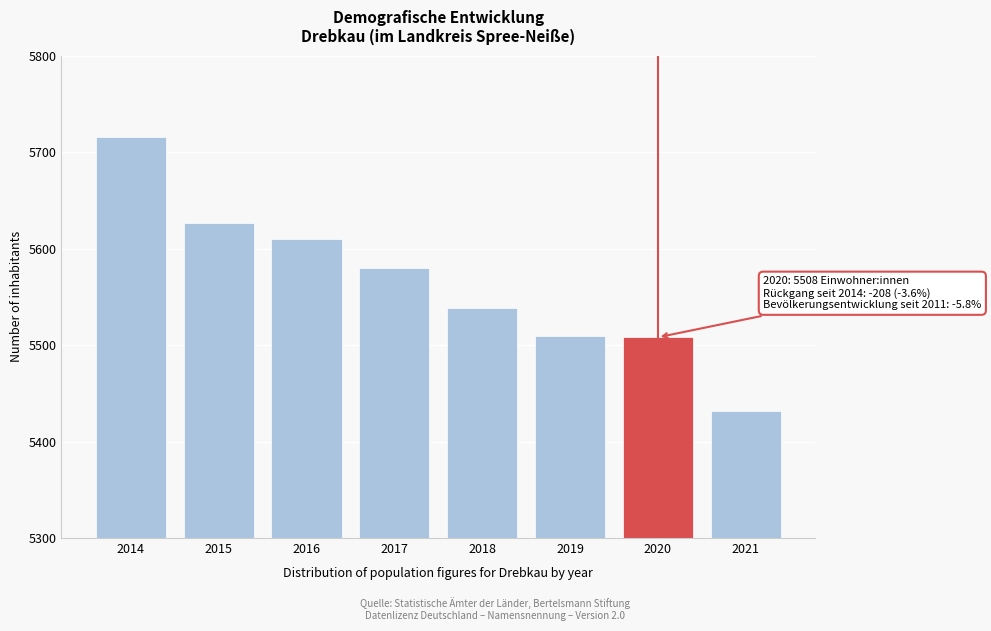

True or false: the data shows 1283 at 2017.

False